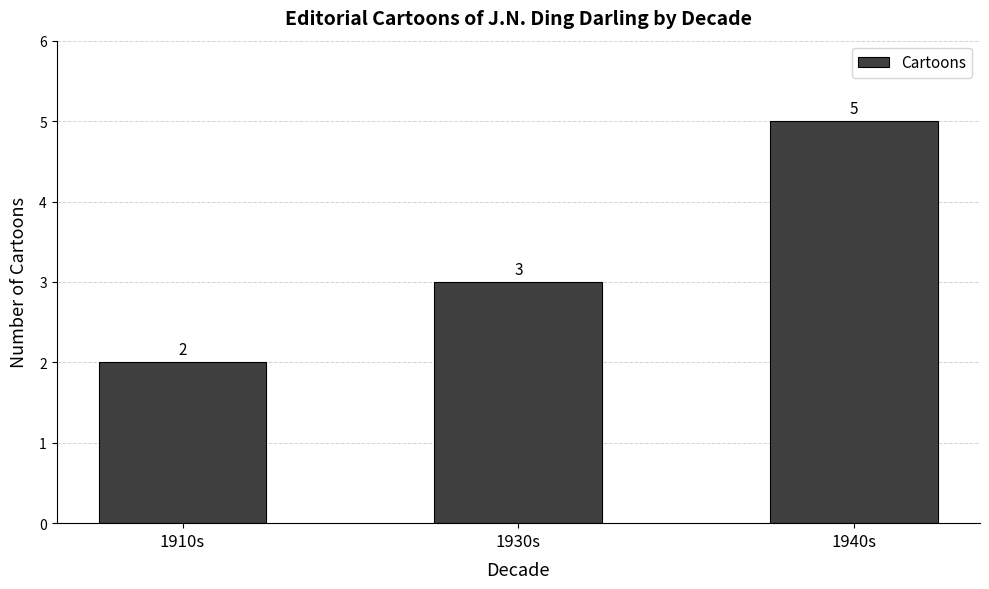

True or false: the data shows 5 at 1940s.

True